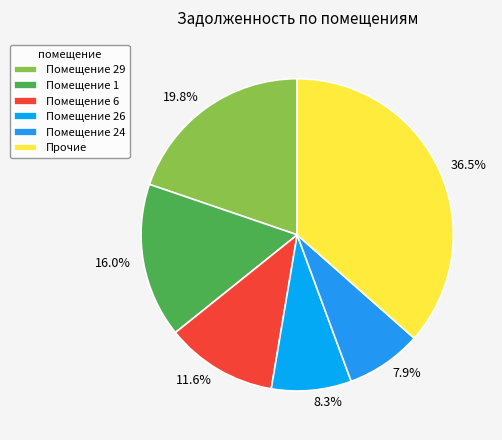

Which has a higher value, 8.3% or 11.6%?

11.6%